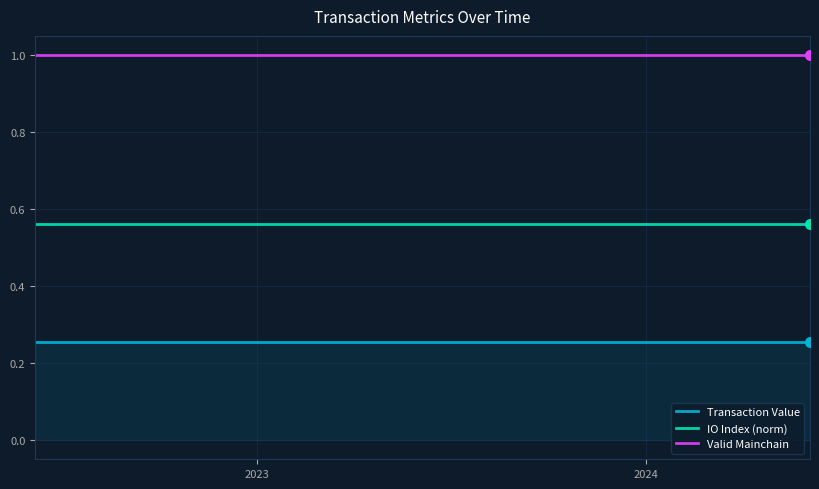

List the series in order of their overall mean, highest first.

Valid Mainchain, IO Index (norm), Transaction Value